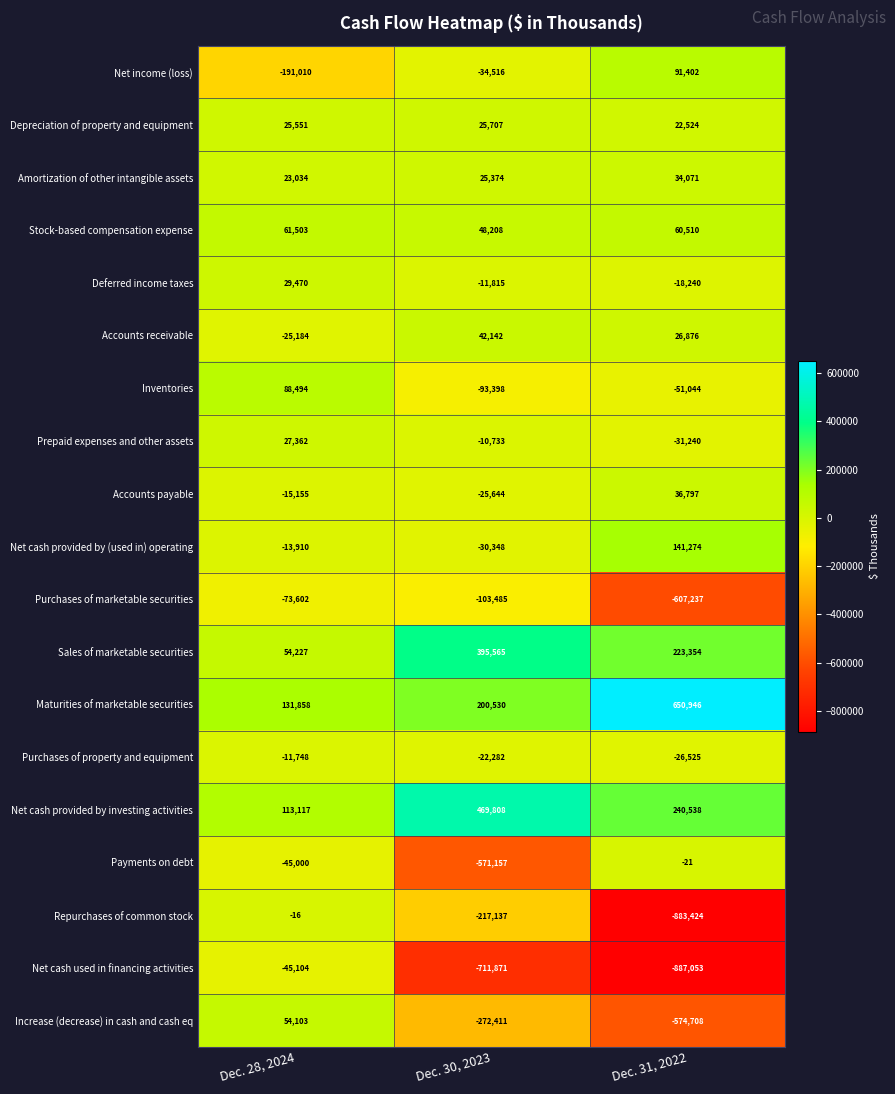

What is the difference between the Maturities of marketable securities values at Dec. 28, 2024 and Dec. 30, 2023?

68672